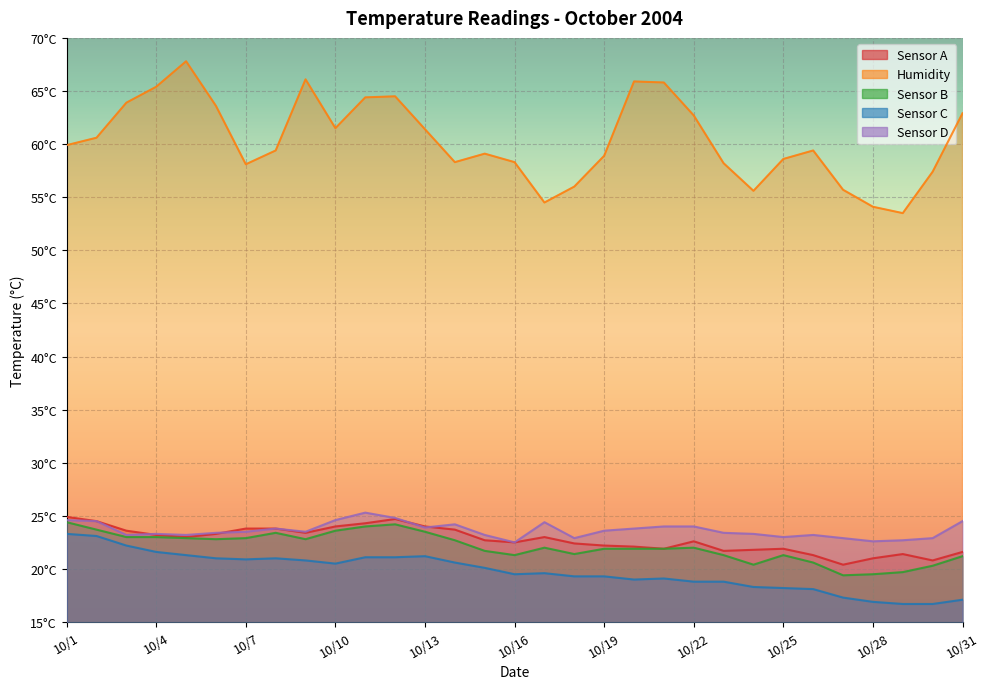

What is the spread (max minus min) of values at 10/22?

43.9